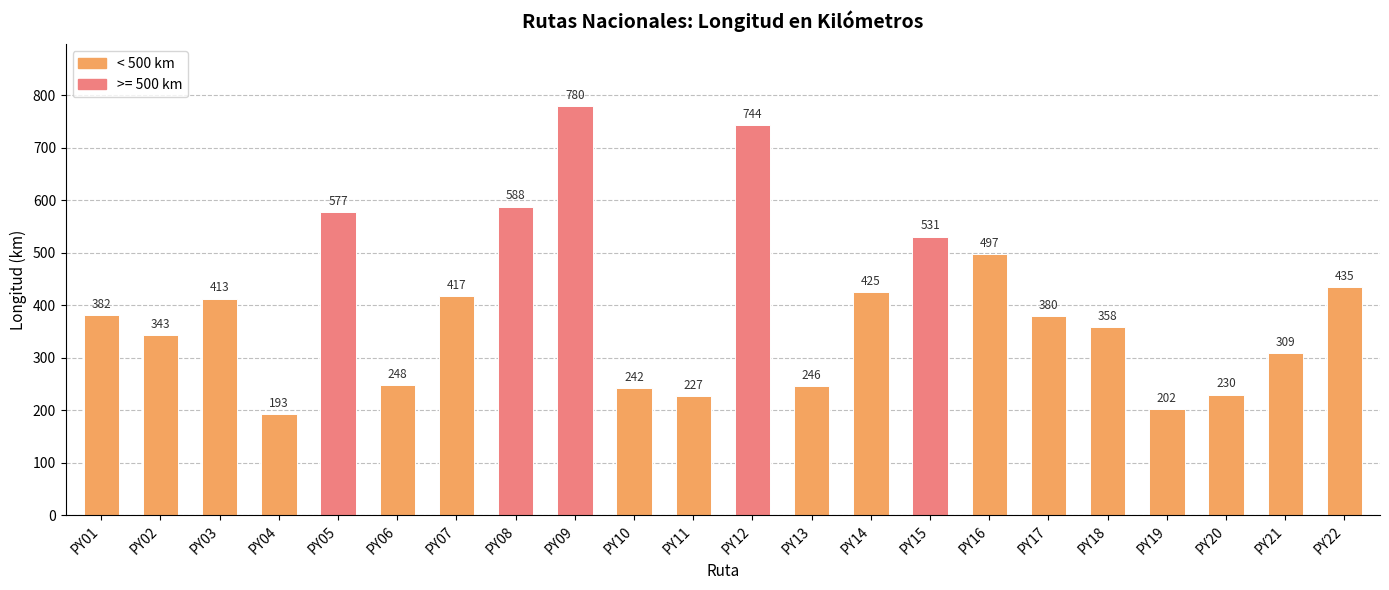

True or false: the data shows 516 at PY01.

False